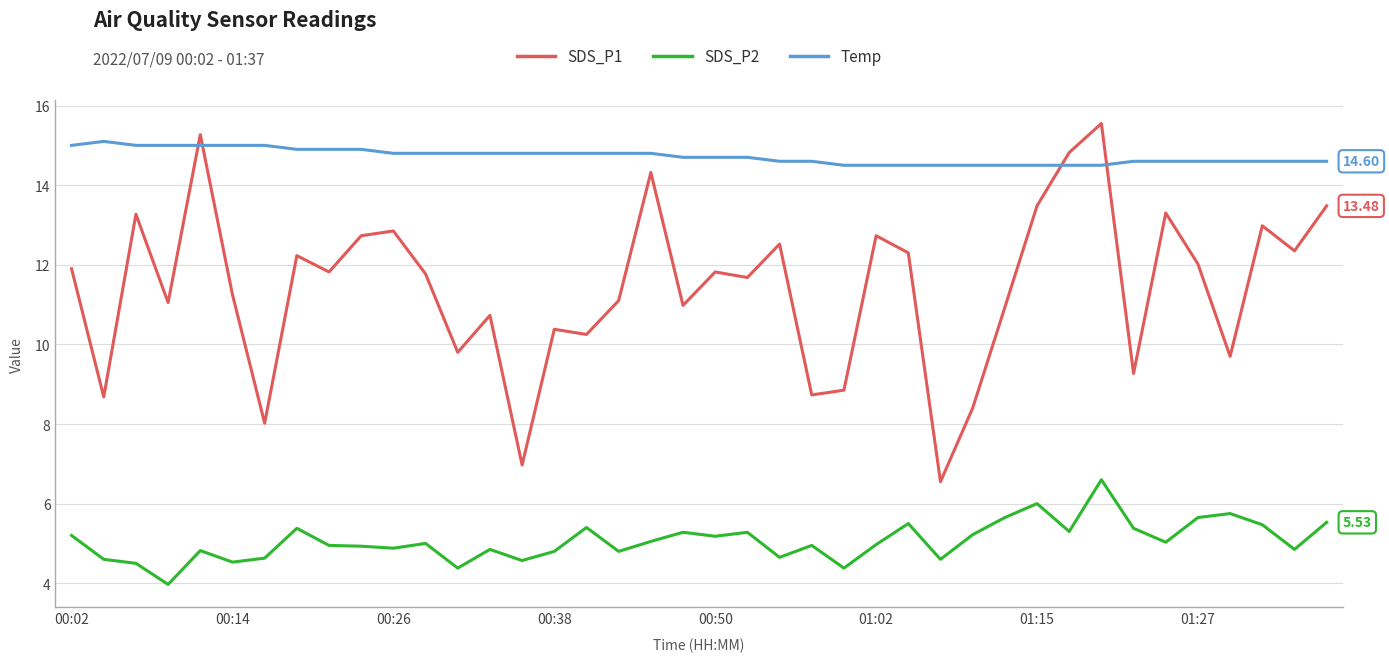

List the series in order of their overall mean, highest first.

Temp, SDS_P1, SDS_P2